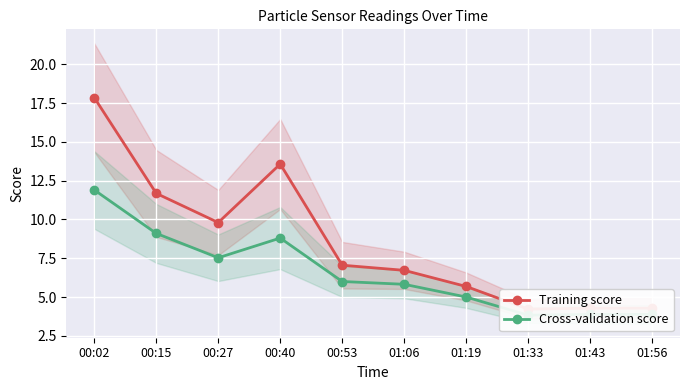

Read the Cross-validation score value at 00:40.

8.8